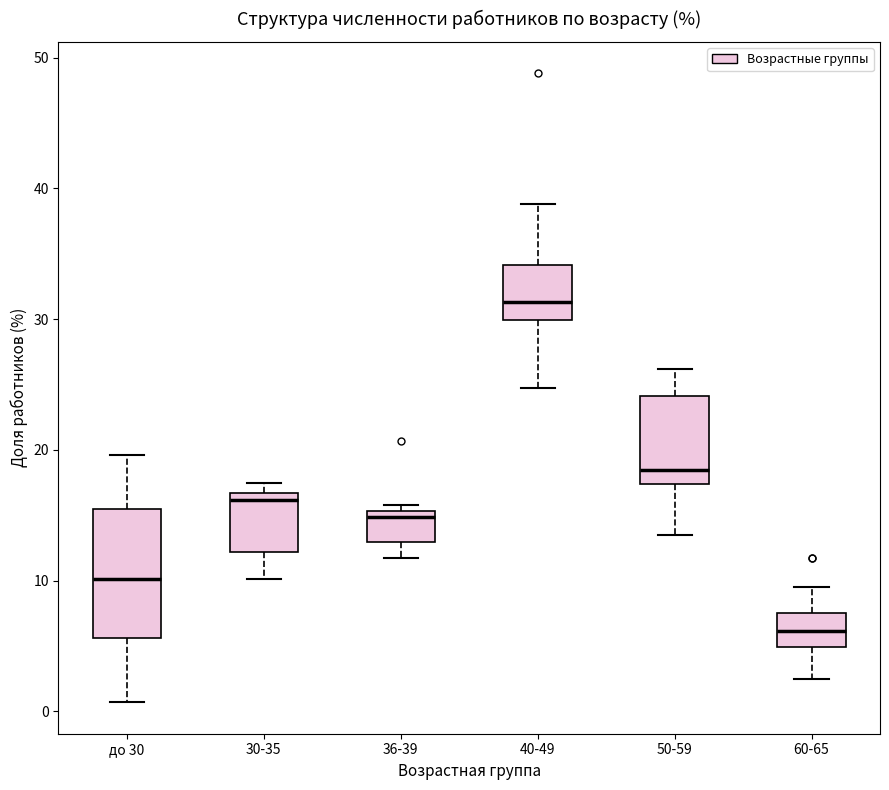

Reading left to right, transcribe this box plot: for each box, give where its median line is, the range the box spans, and where its two whiskers end, as read against the y-axis. The values are not printed on the chart, so give them approximately, as read against the axis.

до 30: median 10, box 6 to 15, whiskers 1 to 20
30-35: median 16, box 12 to 17, whiskers 10 to 18
36-39: median 15 (just below the box's upper edge), box 13 to 15, whiskers 12 to 16
40-49: median 31, box 30 to 34, whiskers 25 to 39
50-59: median 18, box 17 to 24, whiskers 14 to 26
60-65: median 6, box 5 to 8, whiskers 3 to 10